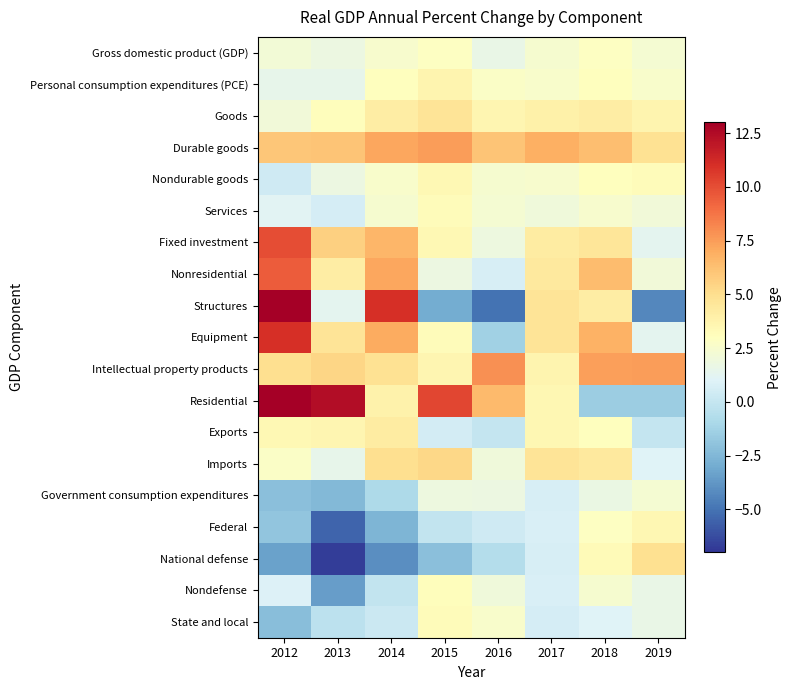

Which series changed the most between 2016 and 2019?

Residential